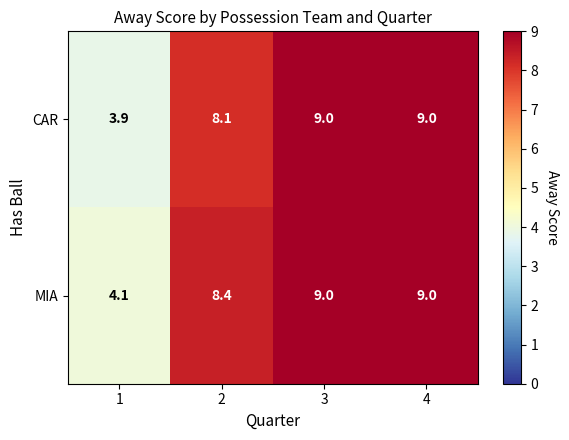

Reading right to left, list all the values displayed in this chart.

CAR: 4=9.0	3=9.0	2=8.1	1=3.9
MIA: 4=9.0	3=9.0	2=8.4	1=4.1